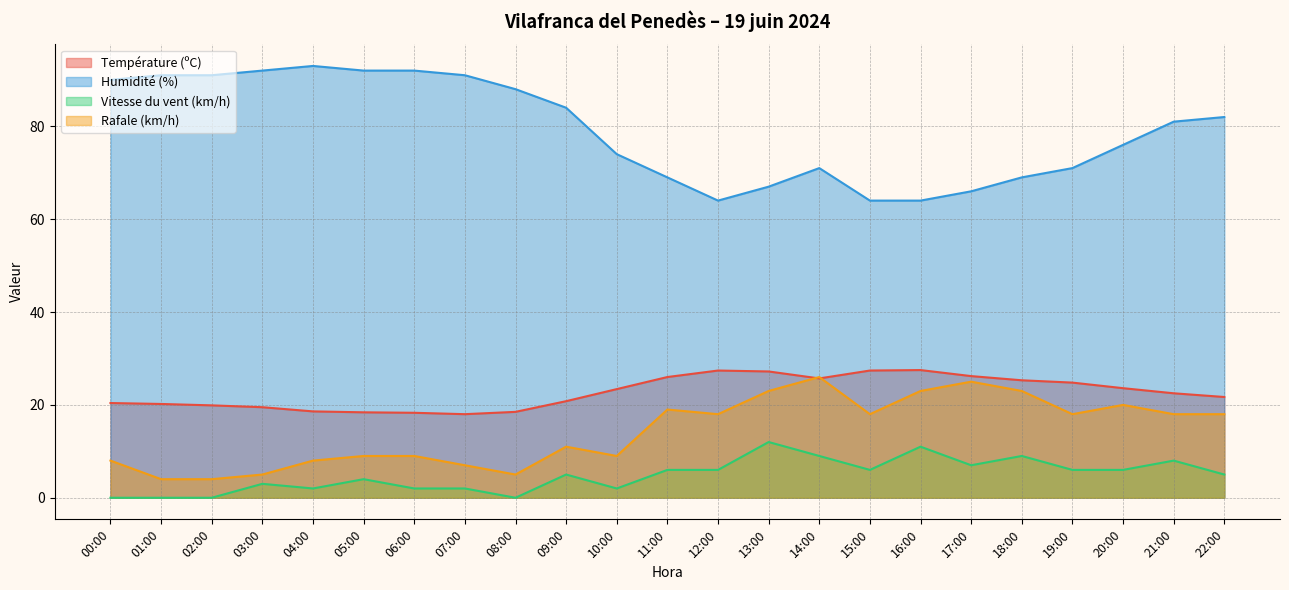

Reading left to right, what are all the values shown in this chart?

Température (ºC): 00:00=20.4	01:00=20.2	02:00=19.9	03:00=19.5	04:00=18.6	05:00=18.4	06:00=18.3	07:00=18.0	08:00=18.5	09:00=20.8	10:00=23.4	11:00=26.0	12:00=27.4	13:00=27.2	14:00=25.7	15:00=27.4	16:00=27.5	17:00=26.2	18:00=25.3	19:00=24.8	20:00=23.6	21:00=22.5	22:00=21.7
Humidité (%): 00:00=90.0	01:00=91.0	02:00=91.0	03:00=92.0	04:00=93.0	05:00=92.0	06:00=92.0	07:00=91.0	08:00=88.0	09:00=84.0	10:00=74.0	11:00=69.0	12:00=64.0	13:00=67.0	14:00=71.0	15:00=64.0	16:00=64.0	17:00=66.0	18:00=69.0	19:00=71.0	20:00=76.0	21:00=81.0	22:00=82.0
Vitesse du vent (km/h): 00:00=0.0	01:00=0.0	02:00=0.0	03:00=3.0	04:00=2.0	05:00=4.0	06:00=2.0	07:00=2.0	08:00=0.0	09:00=5.0	10:00=2.0	11:00=6.0	12:00=6.0	13:00=12.0	14:00=9.0	15:00=6.0	16:00=11.0	17:00=7.0	18:00=9.0	19:00=6.0	20:00=6.0	21:00=8.0	22:00=5.0
Rafale (km/h): 00:00=8.0	01:00=4.0	02:00=4.0	03:00=5.0	04:00=8.0	05:00=9.0	06:00=9.0	07:00=7.0	08:00=5.0	09:00=11.0	10:00=9.0	11:00=19.0	12:00=18.0	13:00=23.0	14:00=26.0	15:00=18.0	16:00=23.0	17:00=25.0	18:00=23.0	19:00=18.0	20:00=20.0	21:00=18.0	22:00=18.0